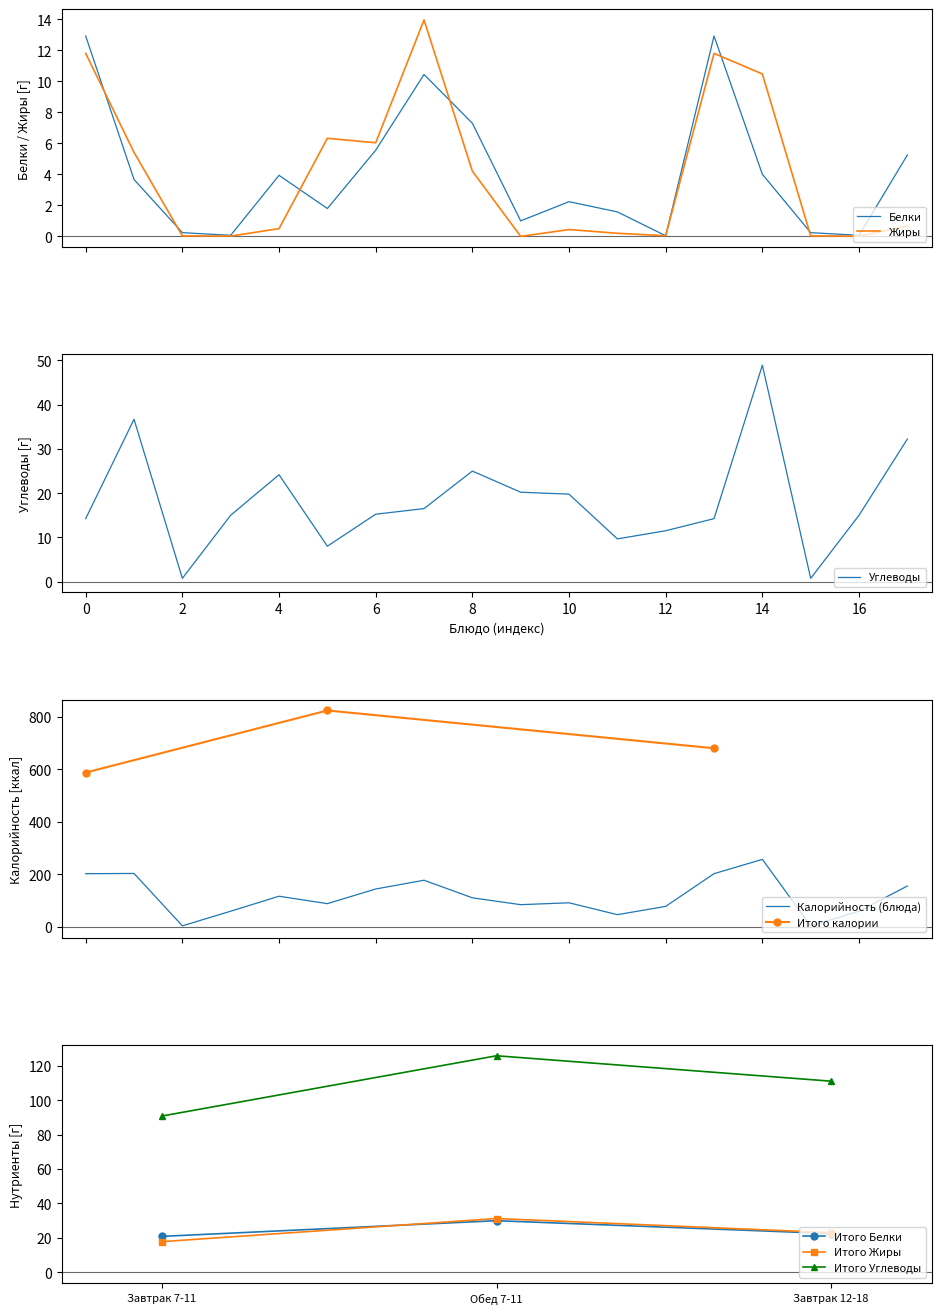

What is the highest value of the Жиры series?

14.0